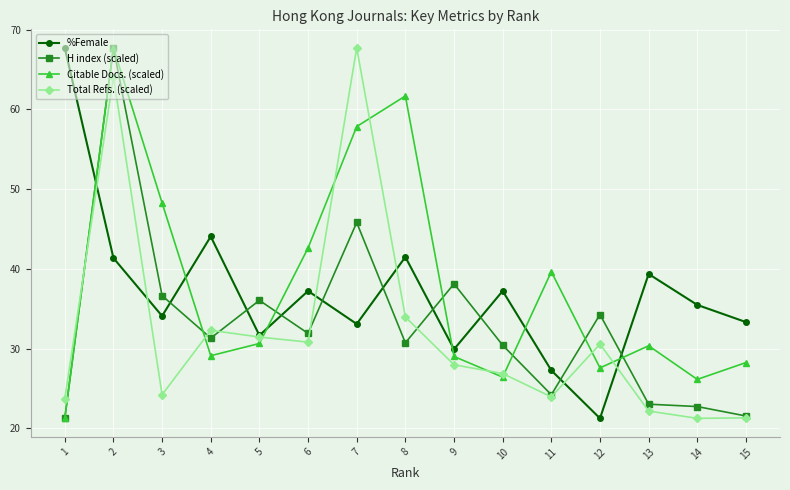

How many series are shown in this chart?

4